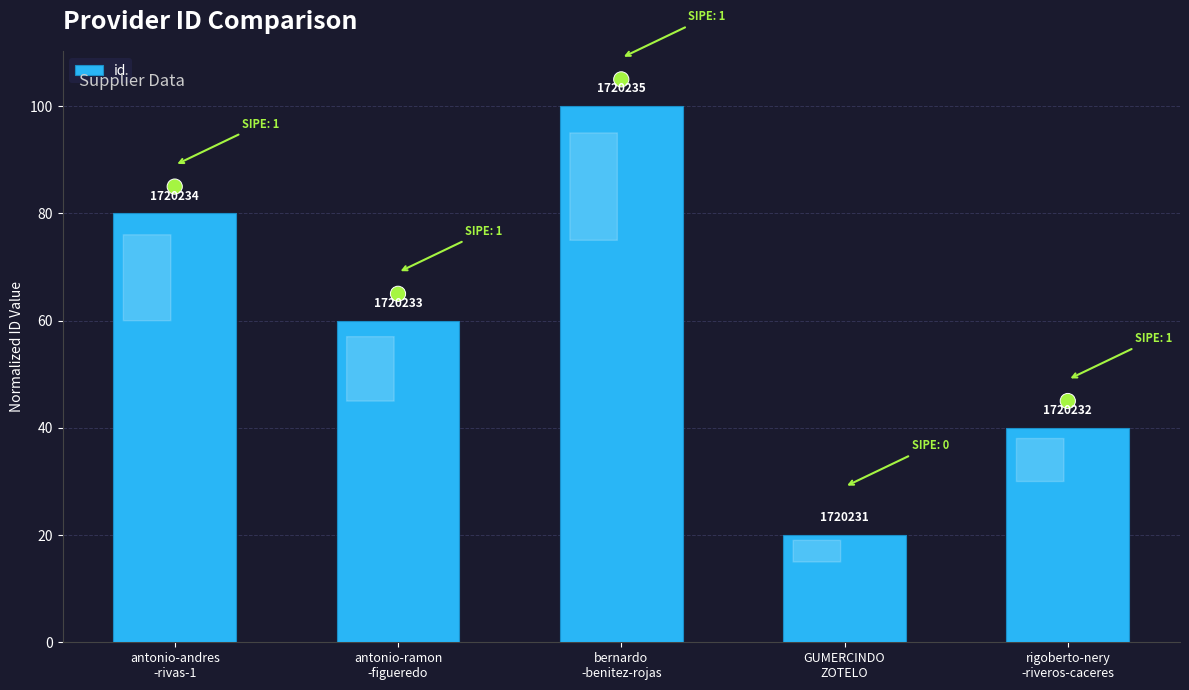

What is the change in value from antonio-ramon
-figueredo to bernardo
-benitez-rojas?

+40